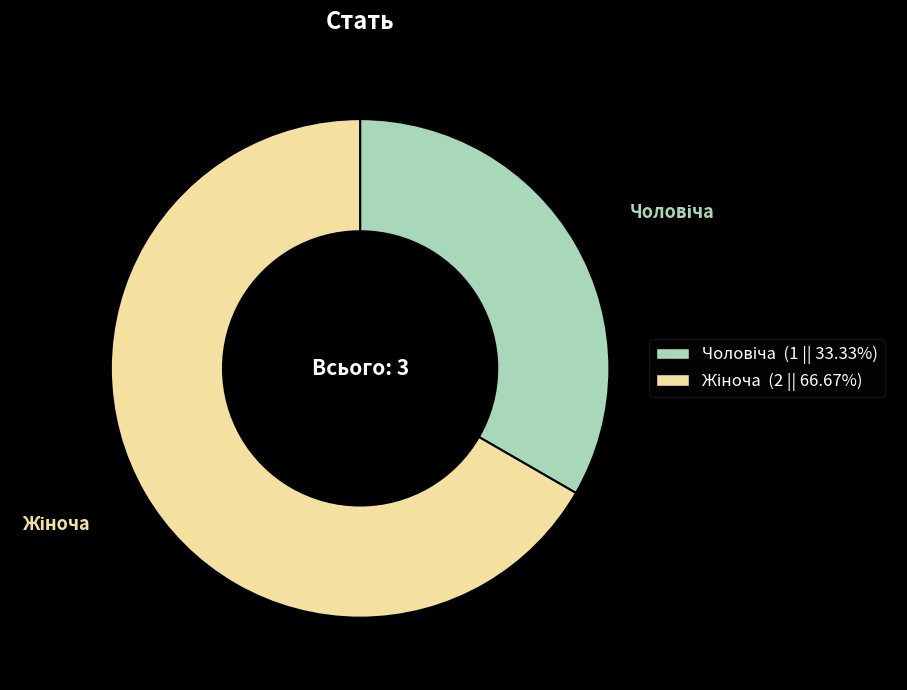

Is there a majority slice in this chart?

Yes